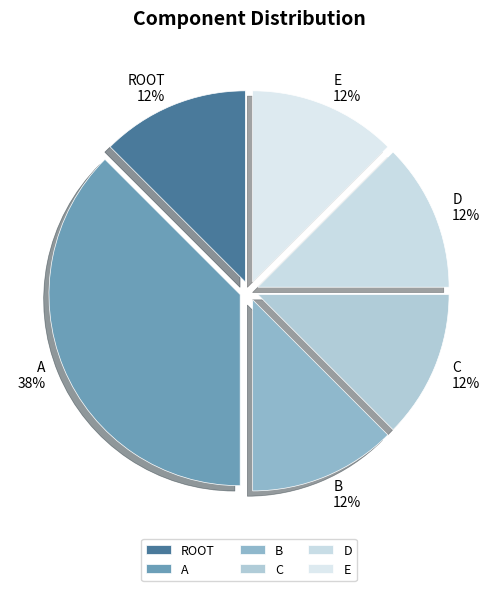

Is it true that C is 12% of the pie?

True